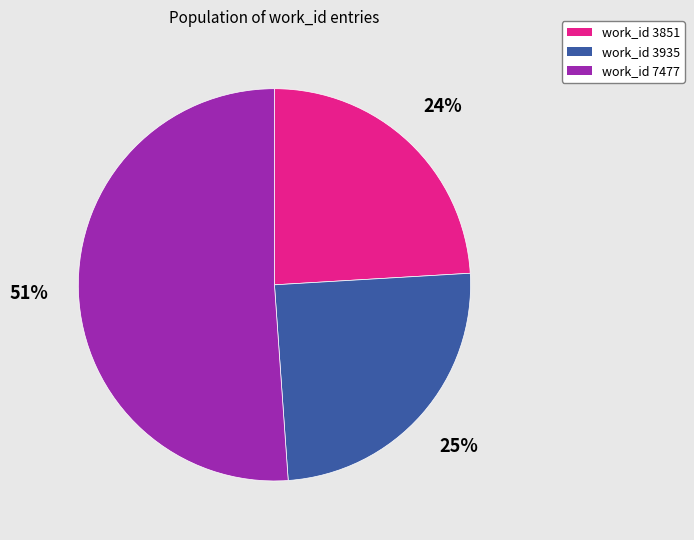

Rank the categories by value from highest to lowest.

work_id 7477, work_id 3935, work_id 3851